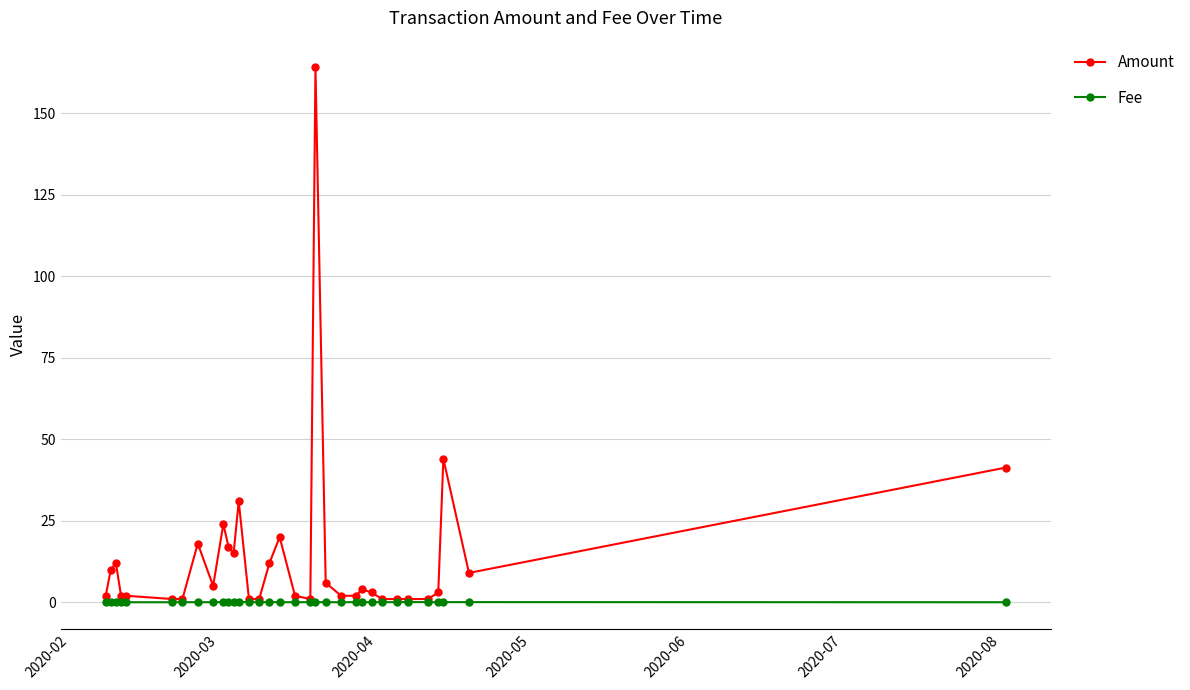

Which series has the largest range (max minus min)?

Amount